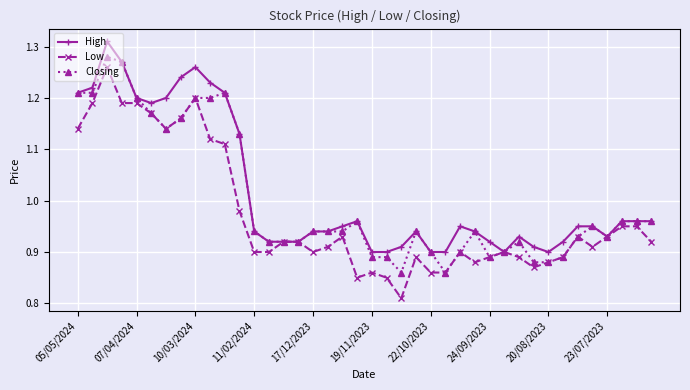

At how many categories does at least one series exceed 1?

12